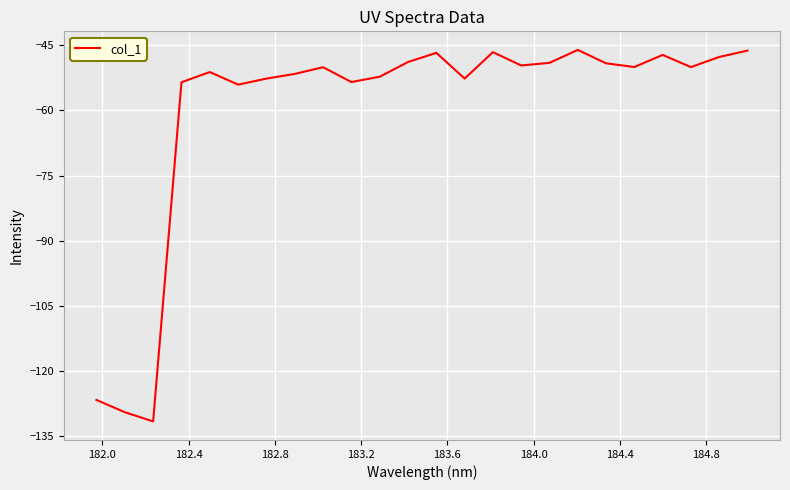

What is the minimum value shown in the chart?

-131.5